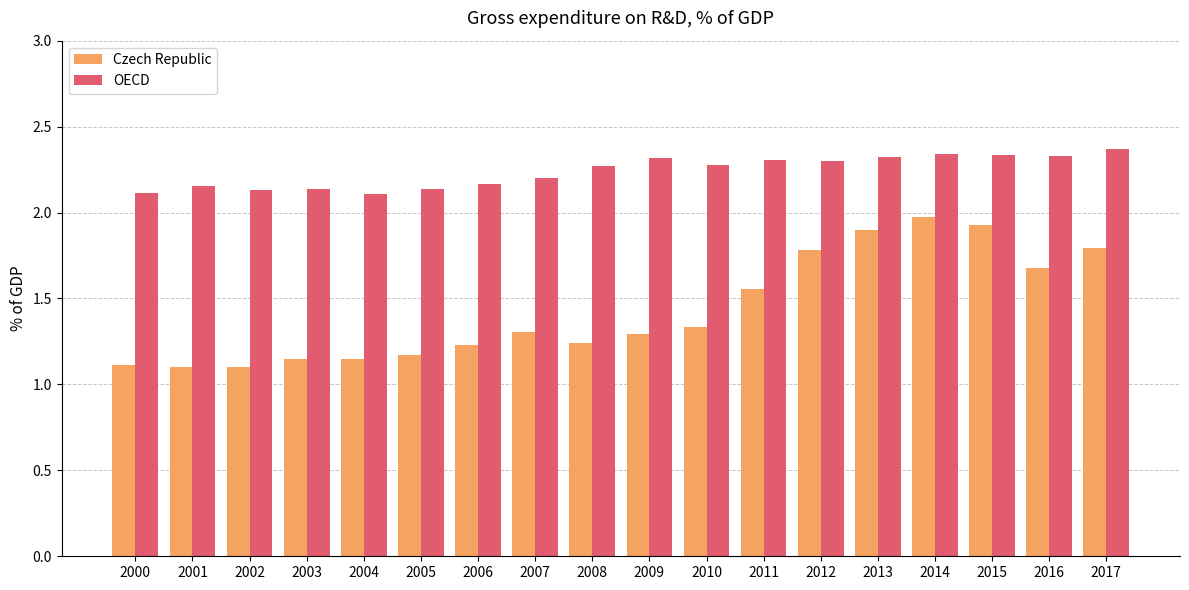

What is the sum of all Czech Republic values?

25.8